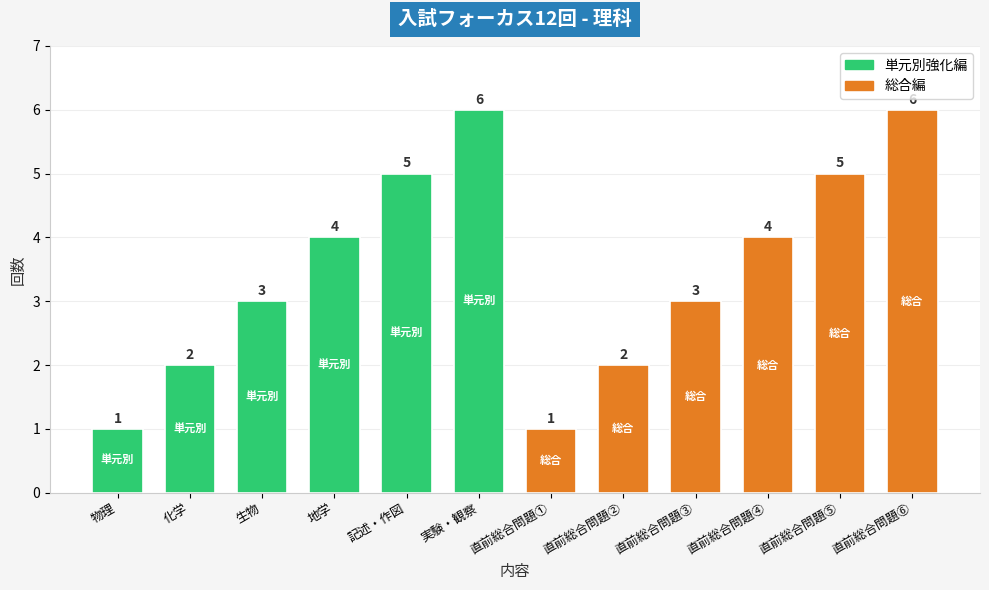

What is the difference between the maximum and minimum values?

5